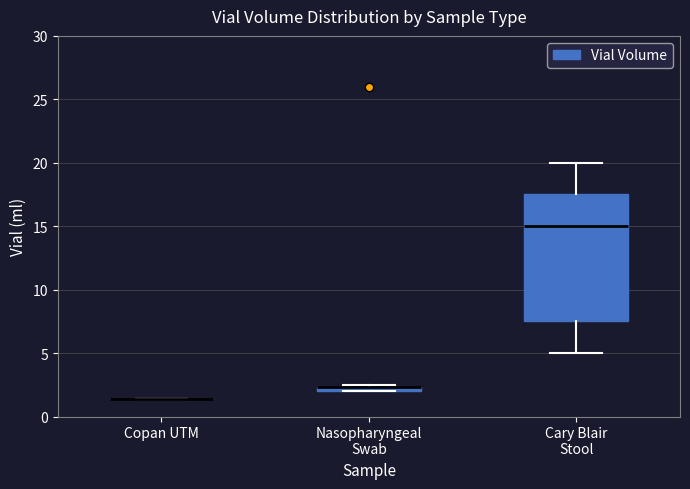

Where does the median line of the box for Cary Blair Stool sit on the y-axis? The values are not printed on the chart, so give them approximately, as read against the axis.

15.0